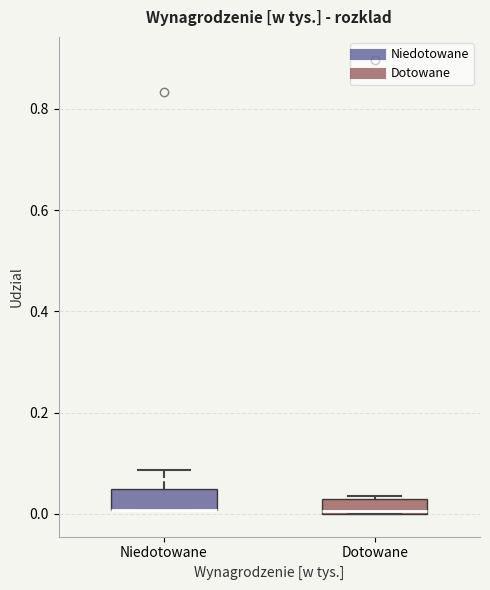

Reading left to right, transcribe this box plot: for each box, give where its median line is, the range the box spans, and where its two whiskers end, as read against the y-axis. The values are not printed on the chart, so give them approximately, as read against the axis.

Niedotowane: median 0.00 (drawn on the box's lower edge), box 0.00 to 0.06, whiskers 0.00 to 0.08
Dotowane: median 0.00 (just above the box's lower edge), box 0.00 to 0.04, whiskers 0.00 to 0.04 (just above the box's upper edge)